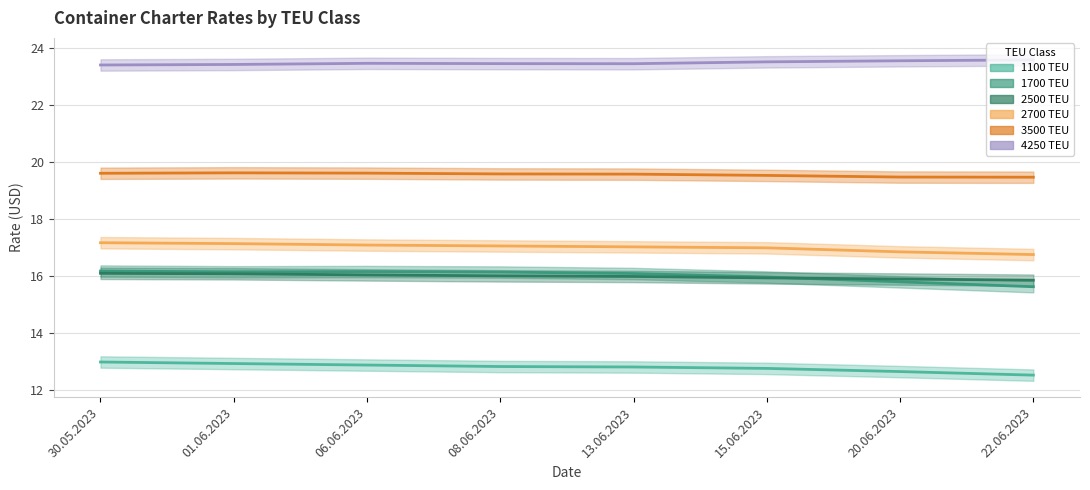

Reading left to right, extract all data points from this chart.

1100: 30.05.2023=13.0	01.06.2023=12.9	06.06.2023=12.9	08.06.2023=12.8	13.06.2023=12.8	15.06.2023=12.8	20.06.2023=12.7	22.06.2023=12.5
1700: 30.05.2023=16.2	01.06.2023=16.2	06.06.2023=16.2	08.06.2023=16.1	13.06.2023=16.1	15.06.2023=16.0	20.06.2023=15.8	22.06.2023=15.6
2500: 30.05.2023=16.1	01.06.2023=16.1	06.06.2023=16.1	08.06.2023=16.0	13.06.2023=16.0	15.06.2023=15.9	20.06.2023=15.9	22.06.2023=15.9
2700: 30.05.2023=17.2	01.06.2023=17.1	06.06.2023=17.1	08.06.2023=17.1	13.06.2023=17.0	15.06.2023=17.0	20.06.2023=16.9	22.06.2023=16.8
3500: 30.05.2023=19.6	01.06.2023=19.6	06.06.2023=19.6	08.06.2023=19.6	13.06.2023=19.6	15.06.2023=19.5	20.06.2023=19.5	22.06.2023=19.5
4250: 30.05.2023=23.4	01.06.2023=23.4	06.06.2023=23.5	08.06.2023=23.5	13.06.2023=23.5	15.06.2023=23.5	20.06.2023=23.6	22.06.2023=23.6